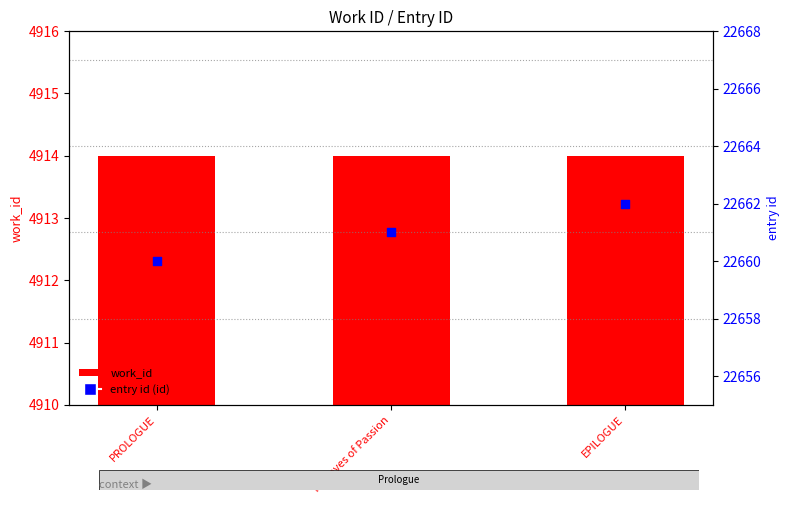

At which category is the sum across all series the highest?

EPILOGUE